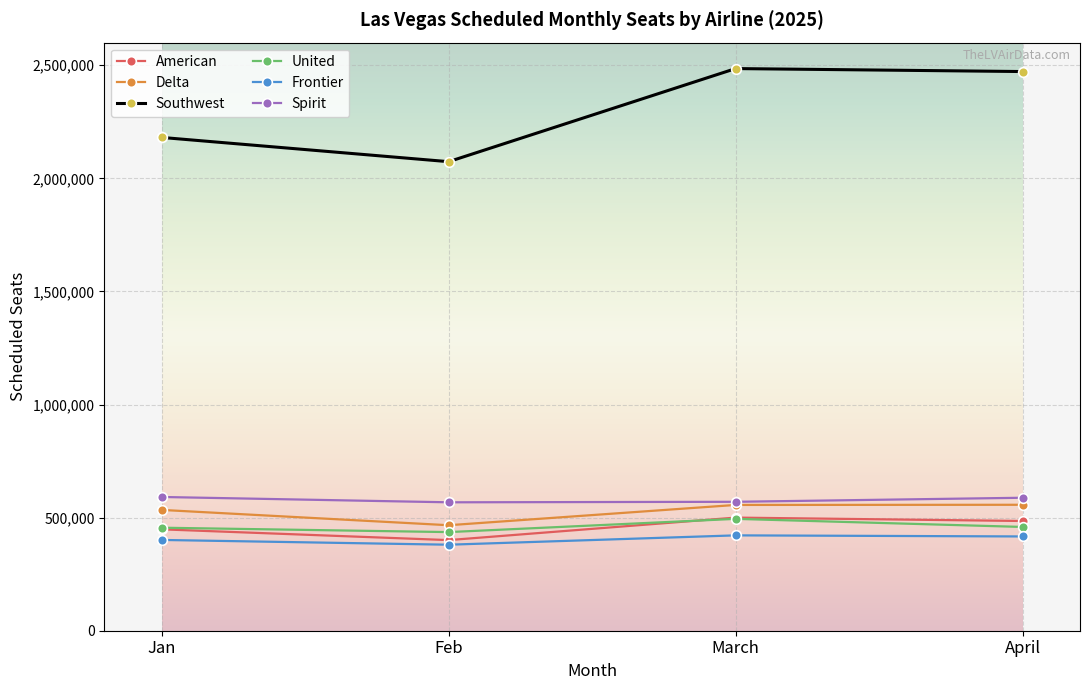

True or false: Spirit and American intersect in this chart.

False